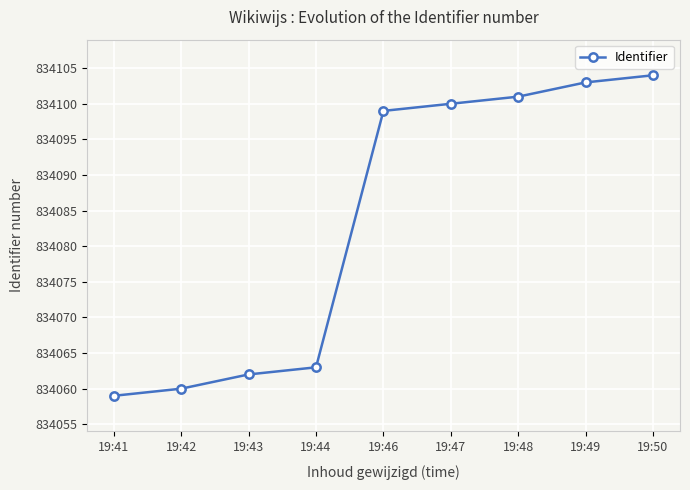

Reading left to right, transcribe all the data shown in this chart.

834059	834060	834062	834063	834099	834100	834101	834103	834104